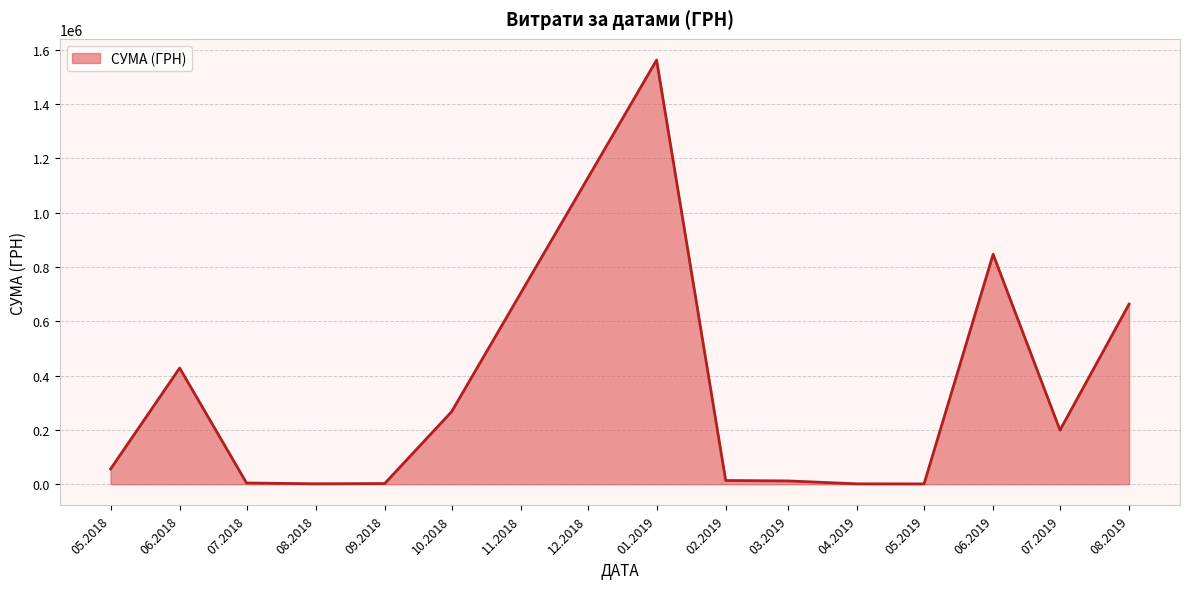

At which category does the chart reach its peak across all series?

01.2019